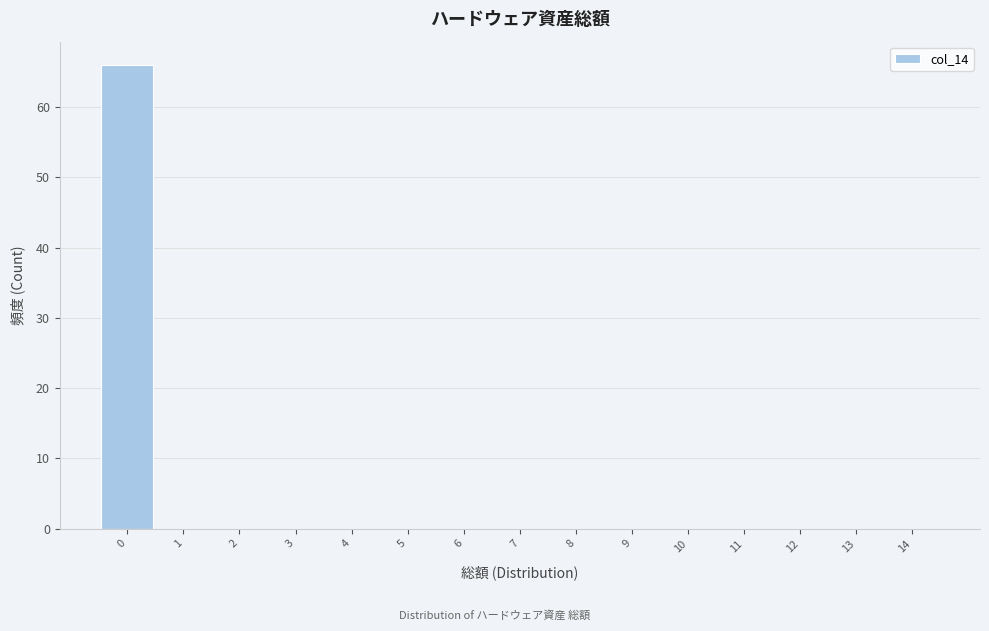

Reading right to left, transcribe all the data shown in this chart.

14=0	13=0	12=0	11=0	10=0	9=0	8=0	7=0	6=0	5=0	4=0	3=0	2=0	1=0	0=66